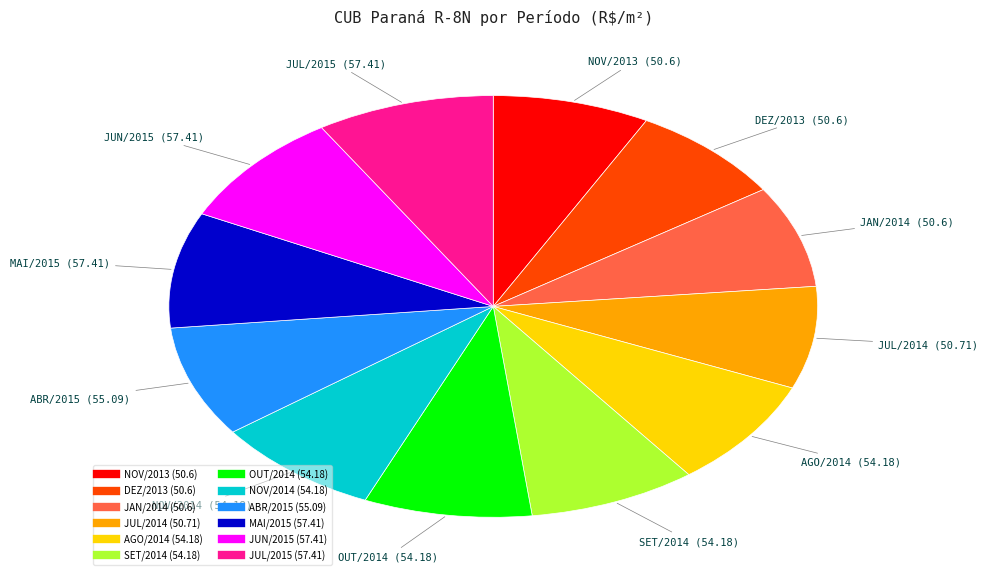

Combined, do JAN/2014 and JUL/2014 account for over 50%?

No